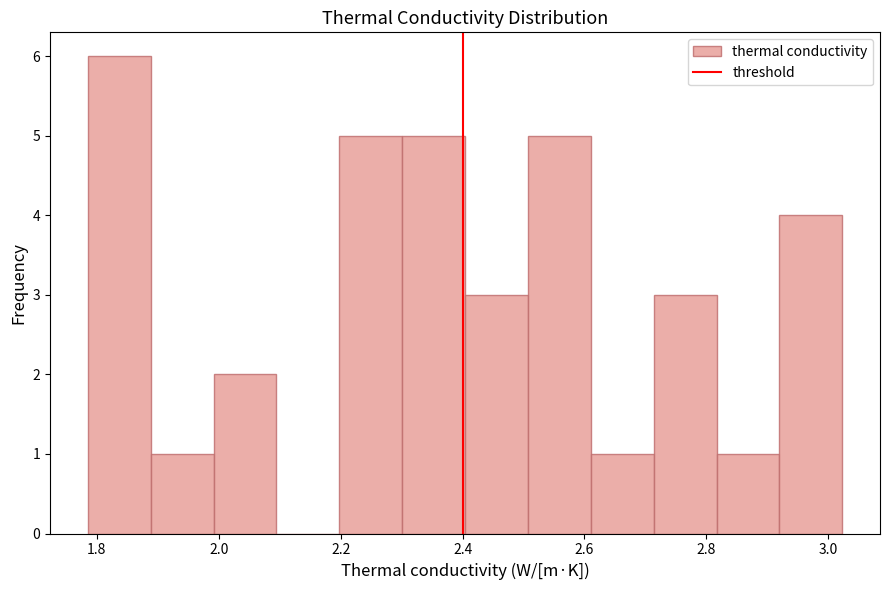

Which range on the x-axis has the tallest bar?

1.78 to 1.88